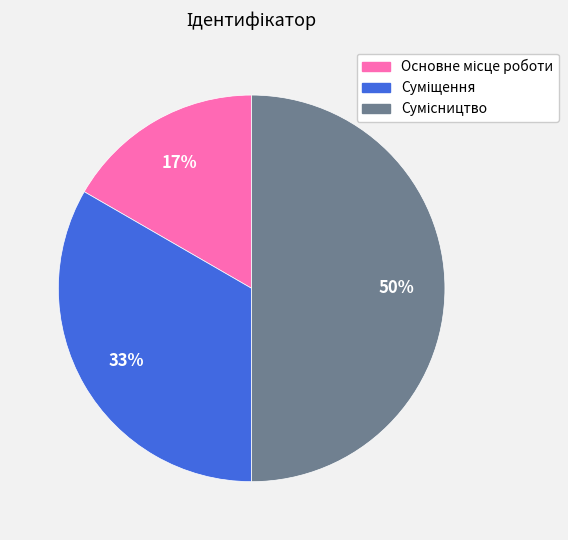

To the nearest percent, what is the average slice percentage?

33%